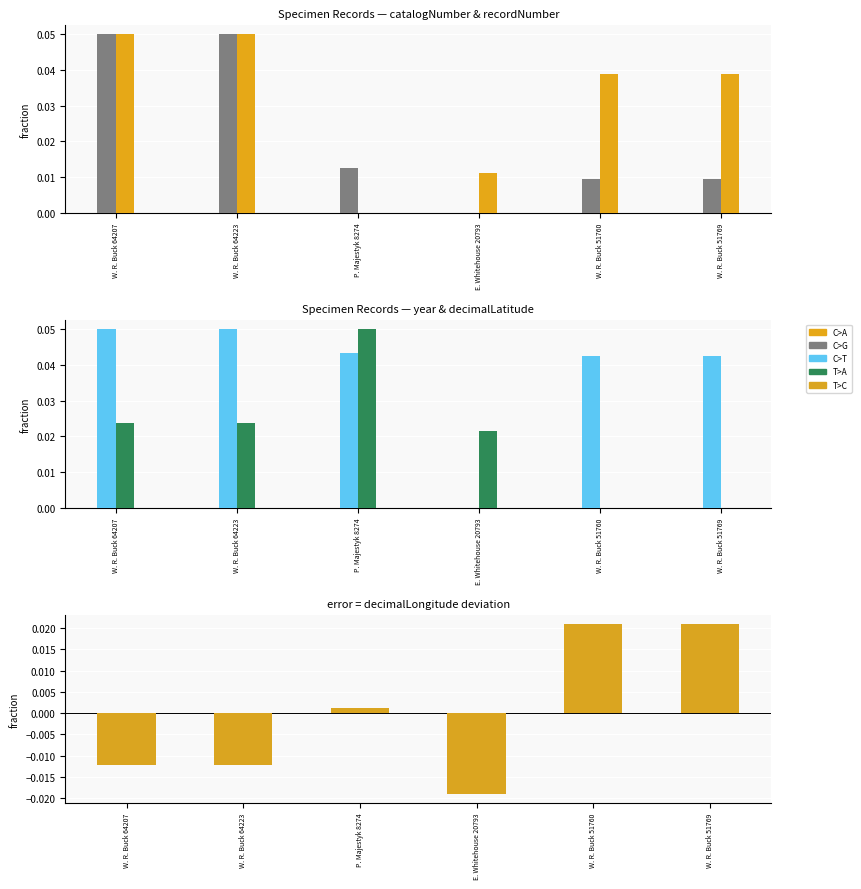

How many series are shown in this chart?

5